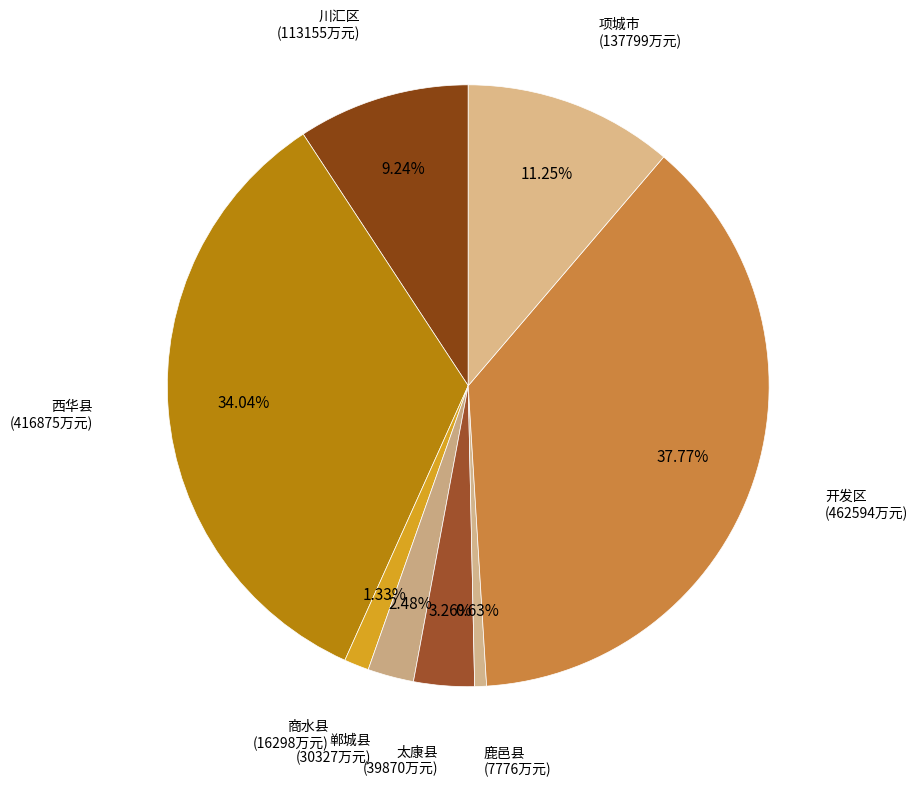

Count the number of slices in the pie.

8